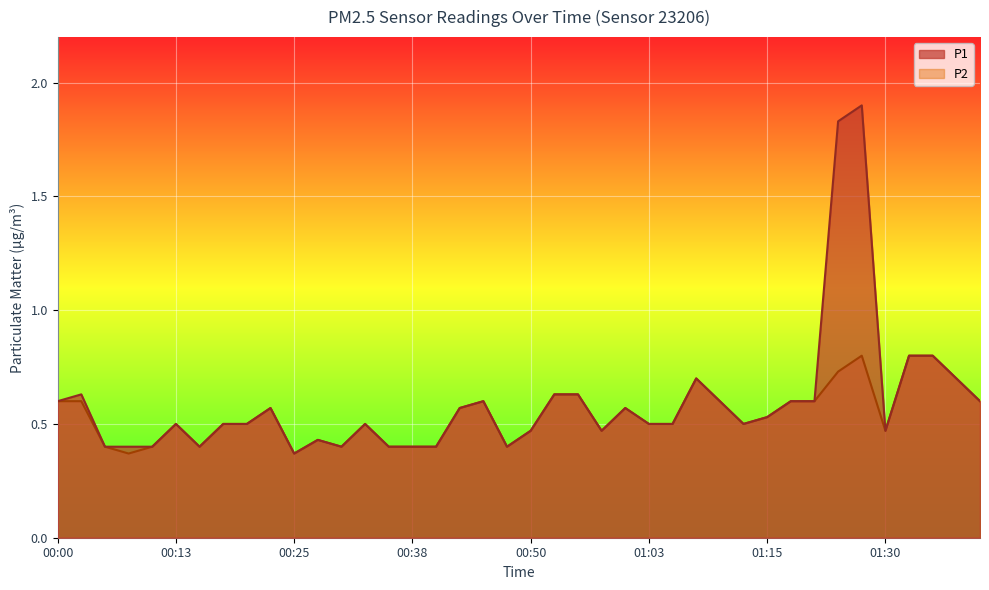

At how many categories does at least one series exceed 1?

2